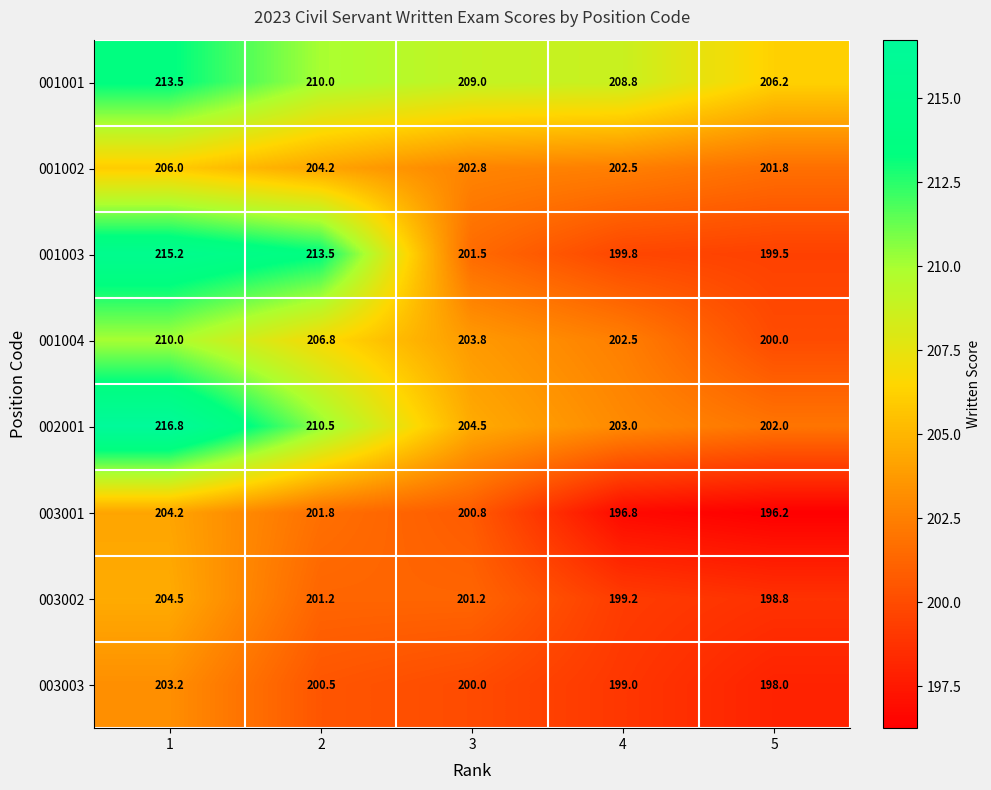

At which label is 001002 closest to 203?

3